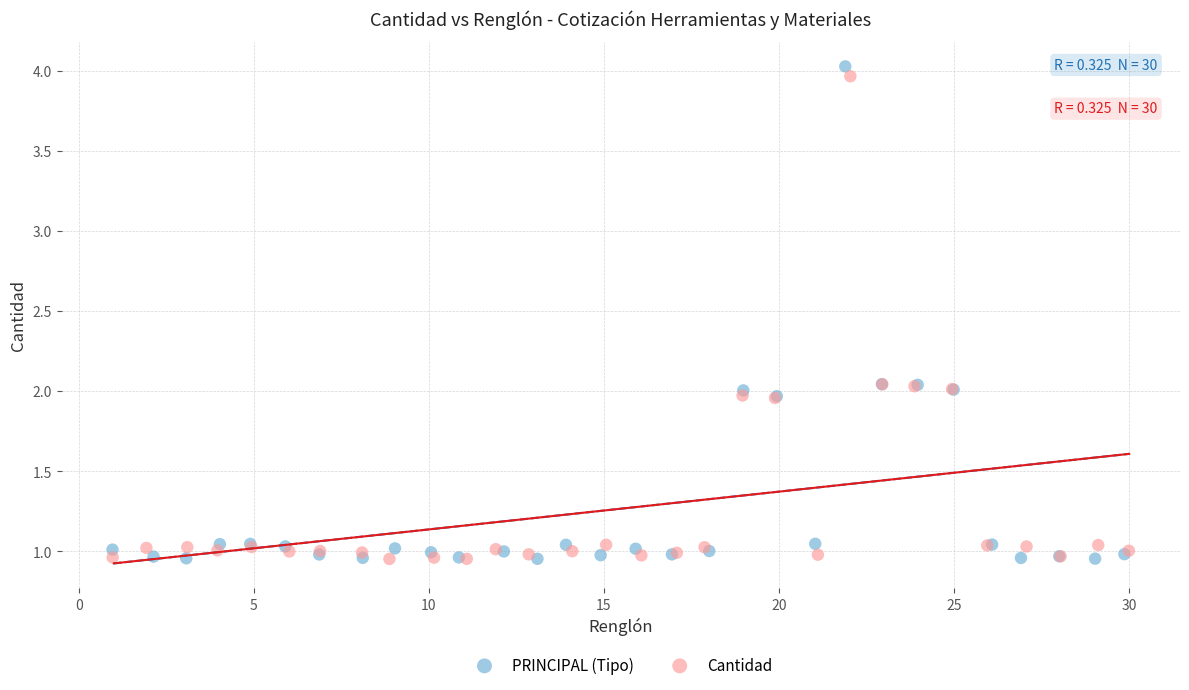

Which series has the widest spread of Y values?

PRINCIPAL (Tipo)